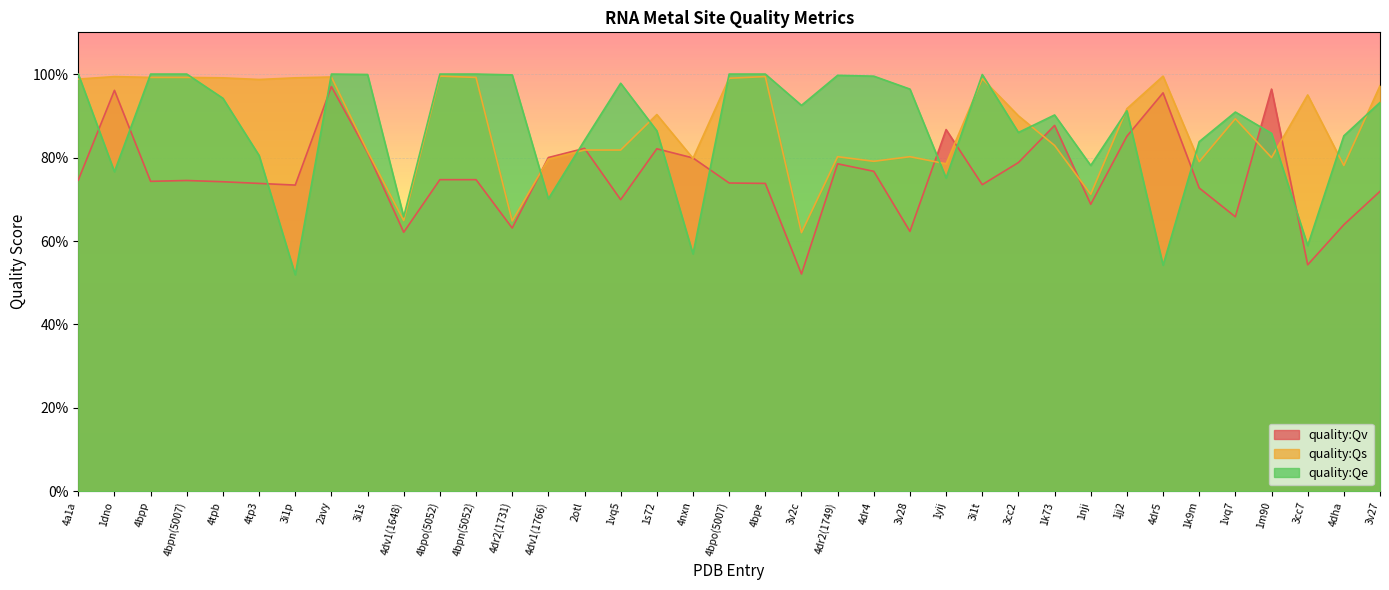

What is the label of the 27th point from the left?

3cc2